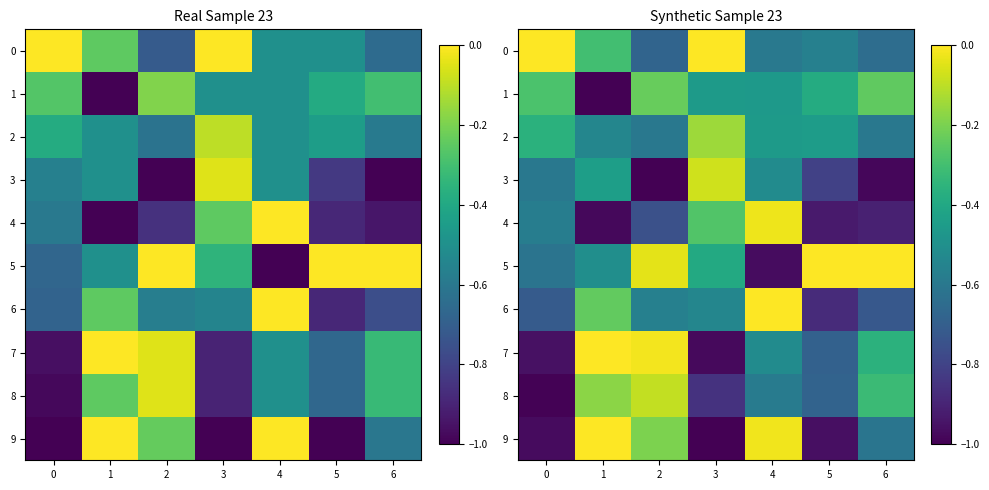

The 6 series shows -0.7 at 0. True or false?

True